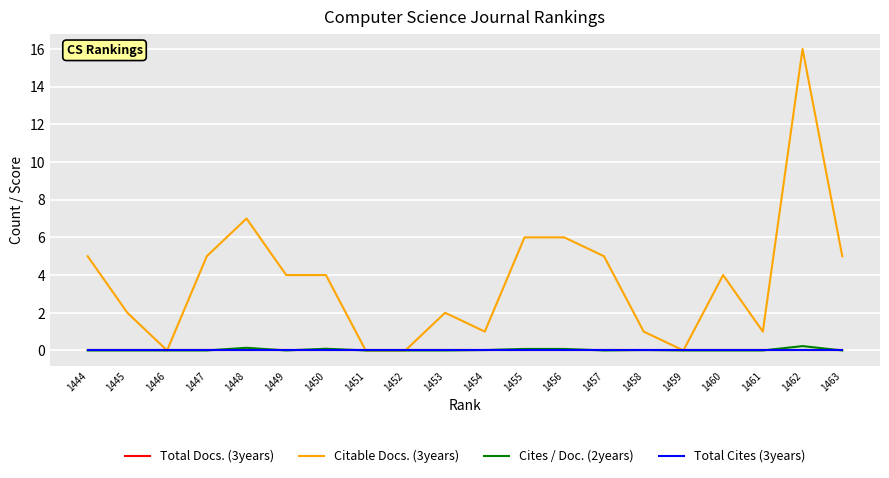

Which series has the largest total across all categories?

Citable Docs. (3years)